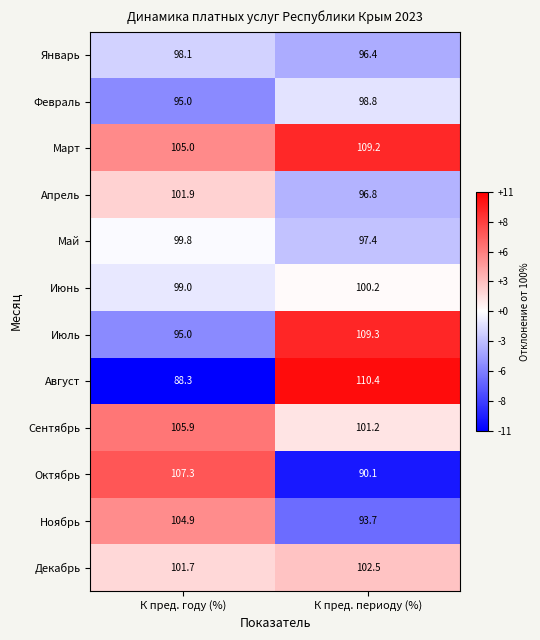

Which series has the largest range (max minus min)?

Август